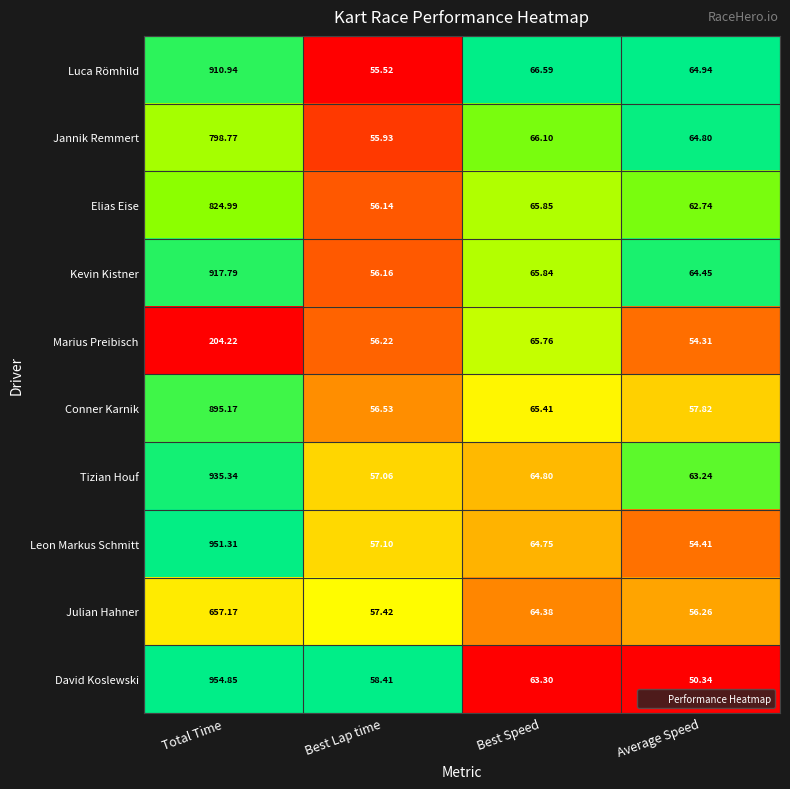

What is the difference between the highest and lowest values at Average Speed?

14.6